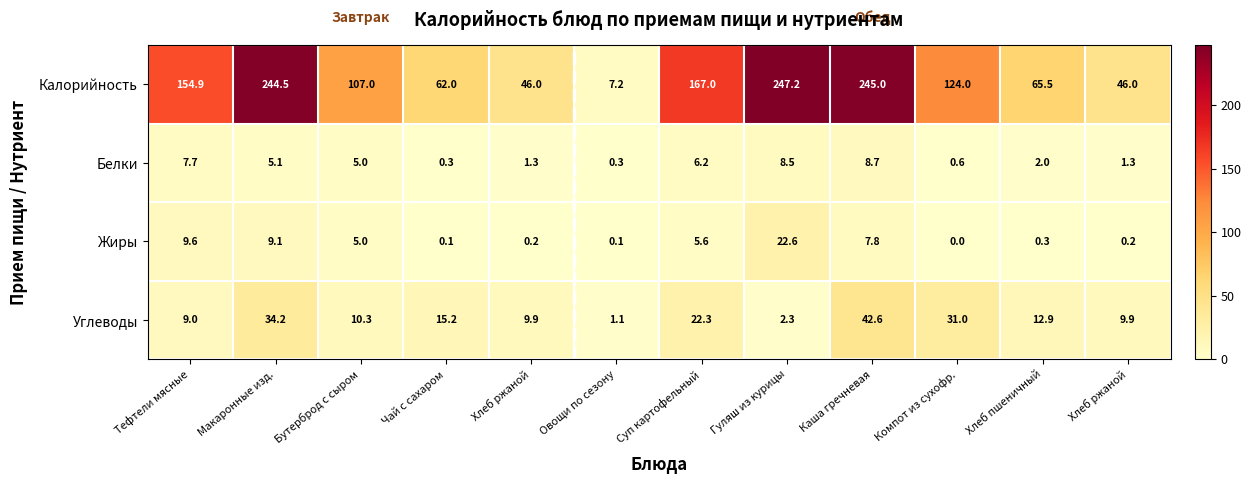

Which series has the largest total across all categories?

Калорийность